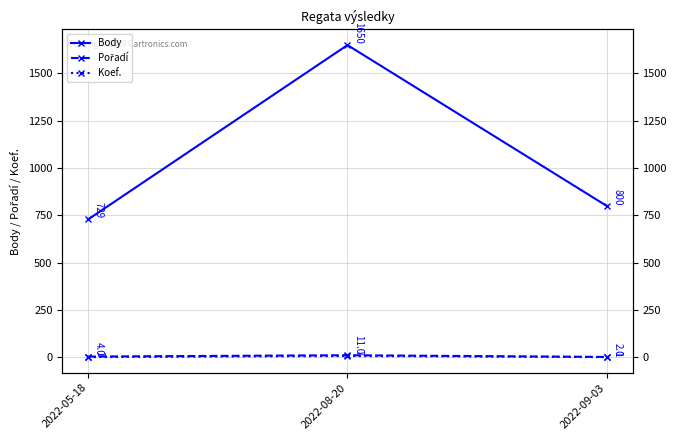

Where is Body nearest to the value 1189?

2022-09-03